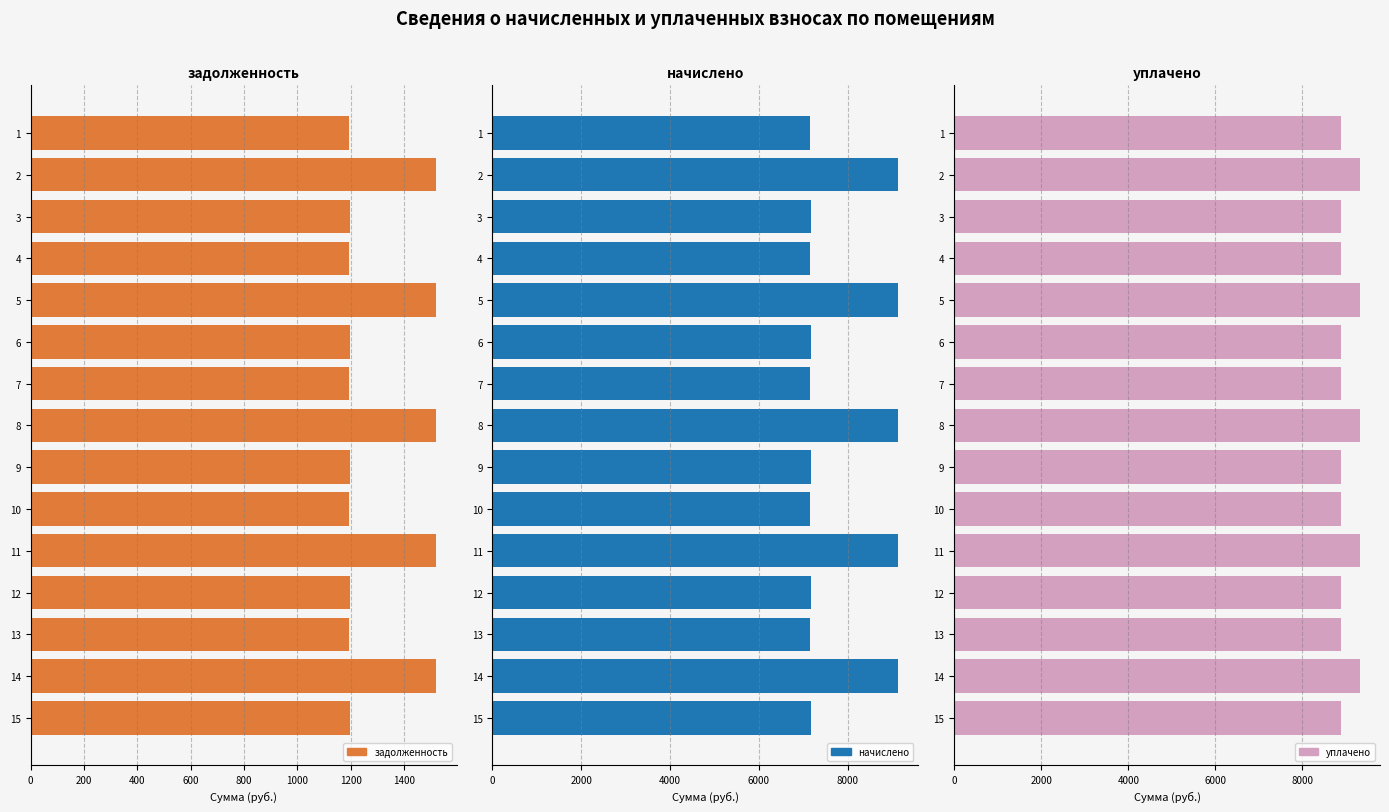

Rank the series at 5 from lowest to highest value.

задолженность, начислено, уплачено